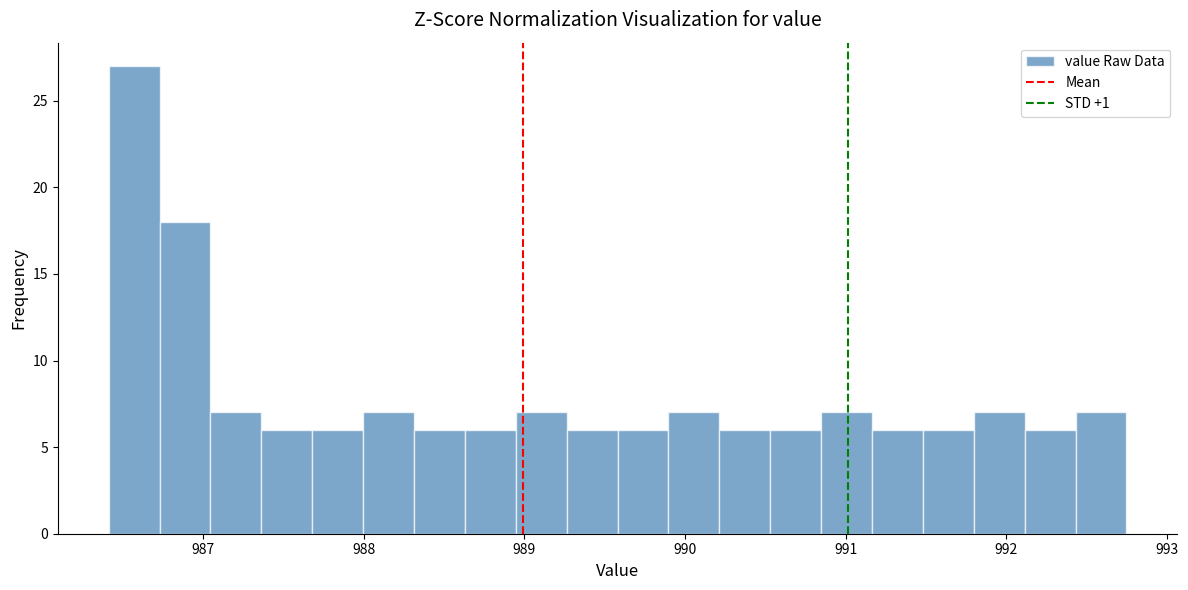

Around what value on the x-axis is the tallest bar? Give the approximate position of its centre, as read against the axis.

986.6